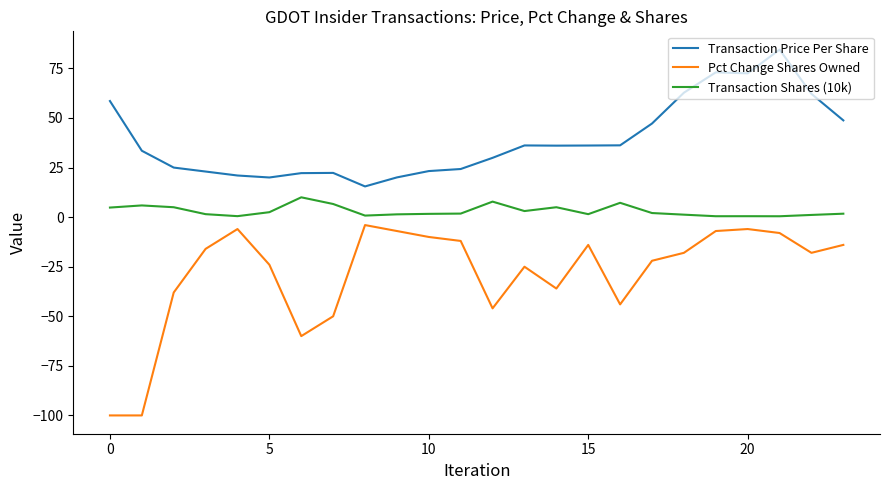

What is the difference between the maximum and minimum values in the Pct Change Shares Owned series?

96.0